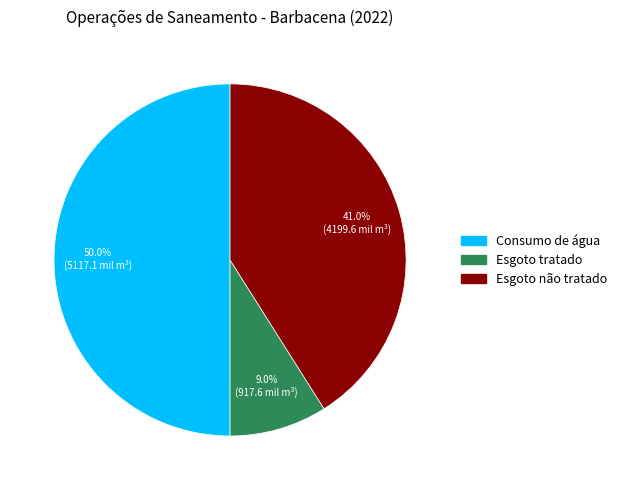

Between Consumo de água and Esgoto tratado, which is larger?

Consumo de água